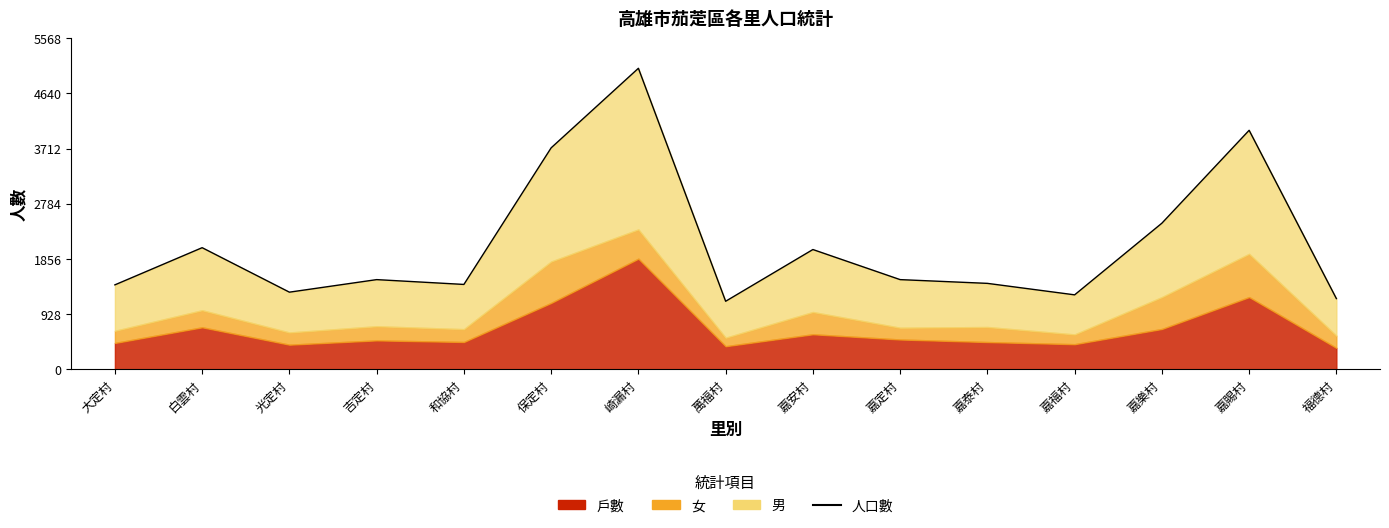

What is the change in value from 光定村 to 萬福村?

-153